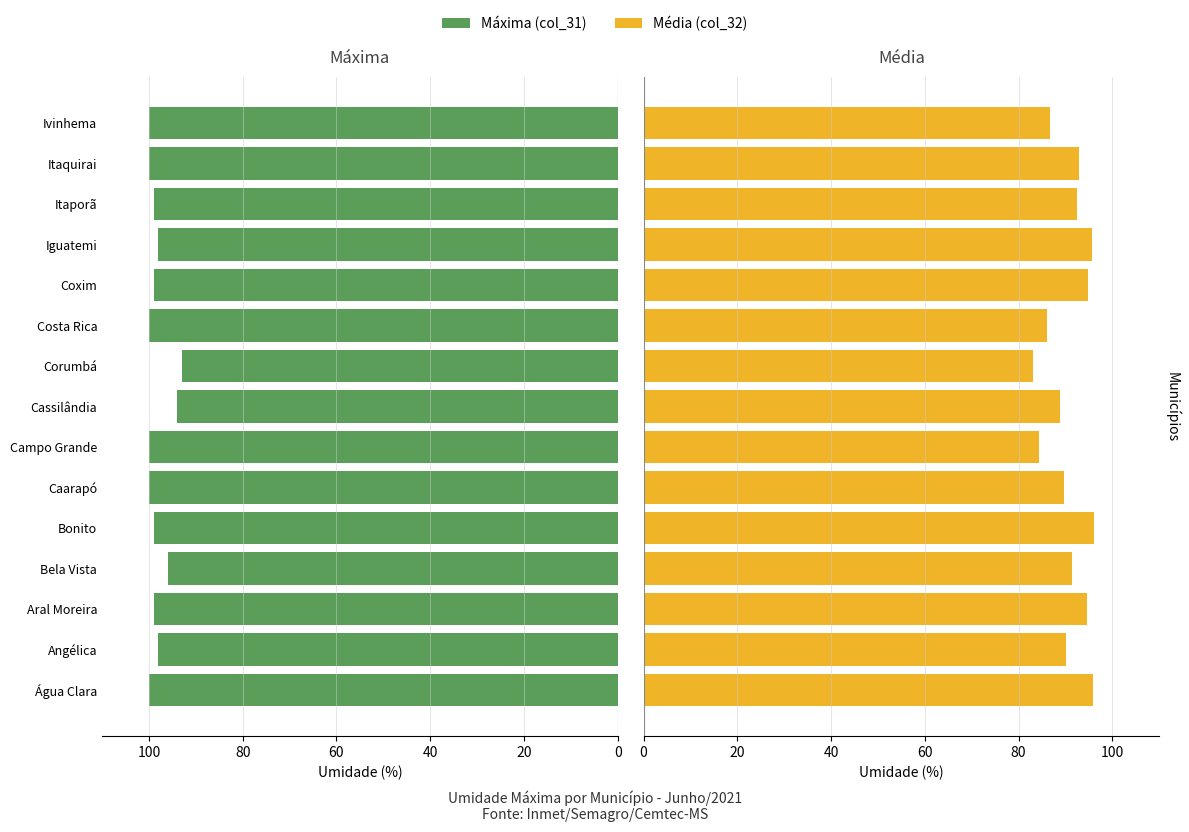

Which series has the largest total across all categories?

Máxima (col_31)